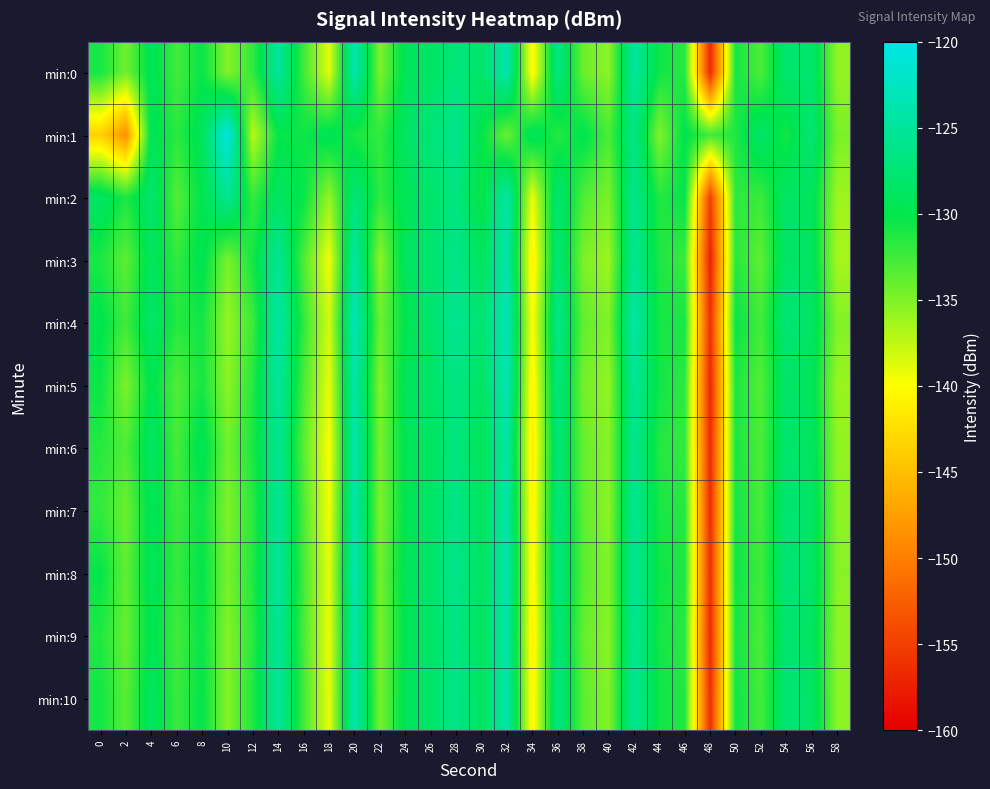

At which category does the chart reach its peak across all series?

10